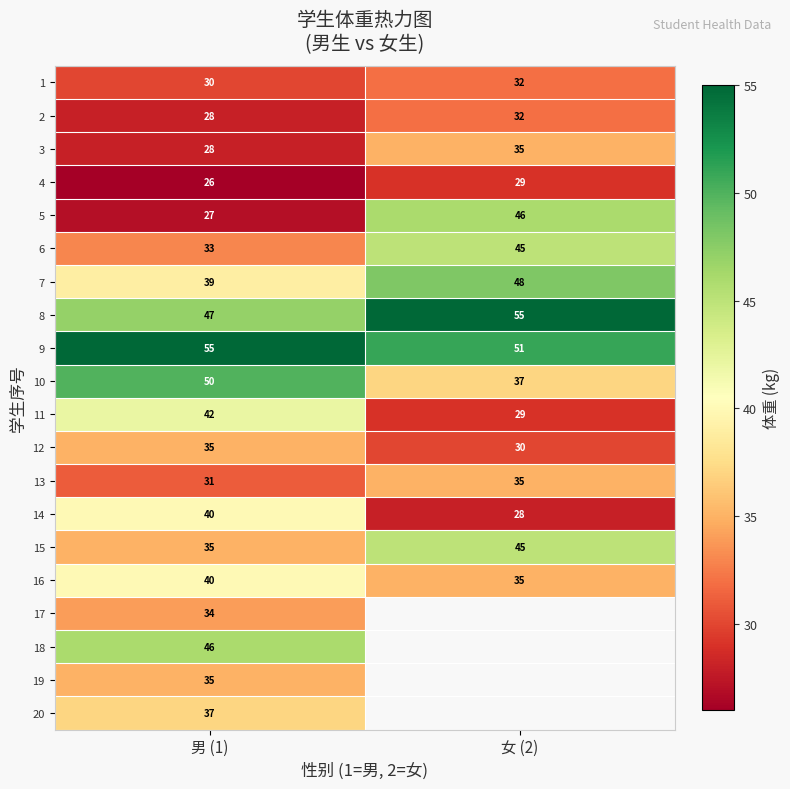

What is the total value across all series at 男 (1)?

738